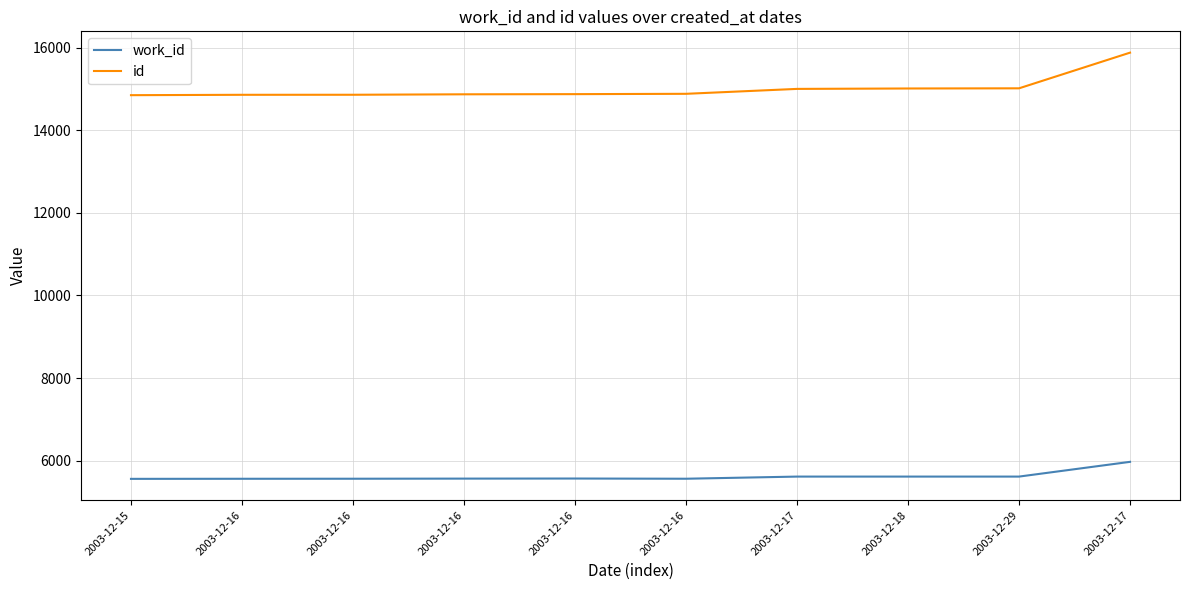

What is the difference between the id values at 2003-12-16 and 2003-12-18?

137